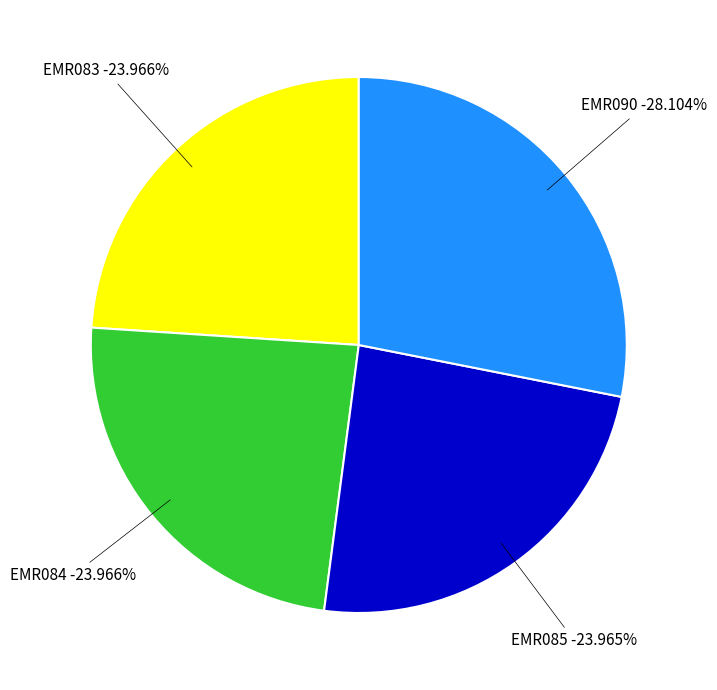

What is the largest slice in the pie chart?

EMR090